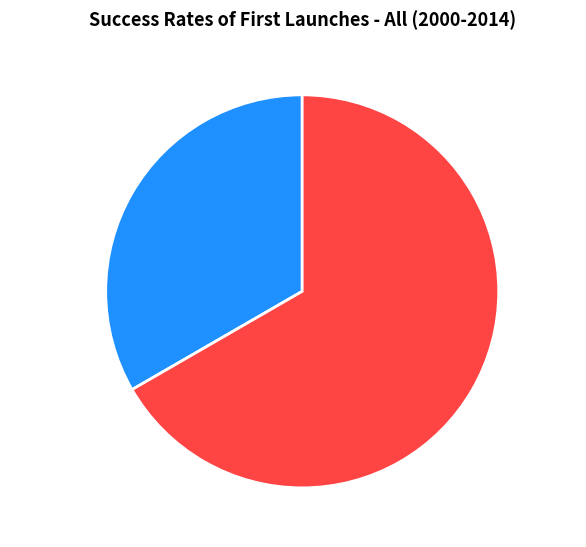

Does any single category account for the majority?

Yes